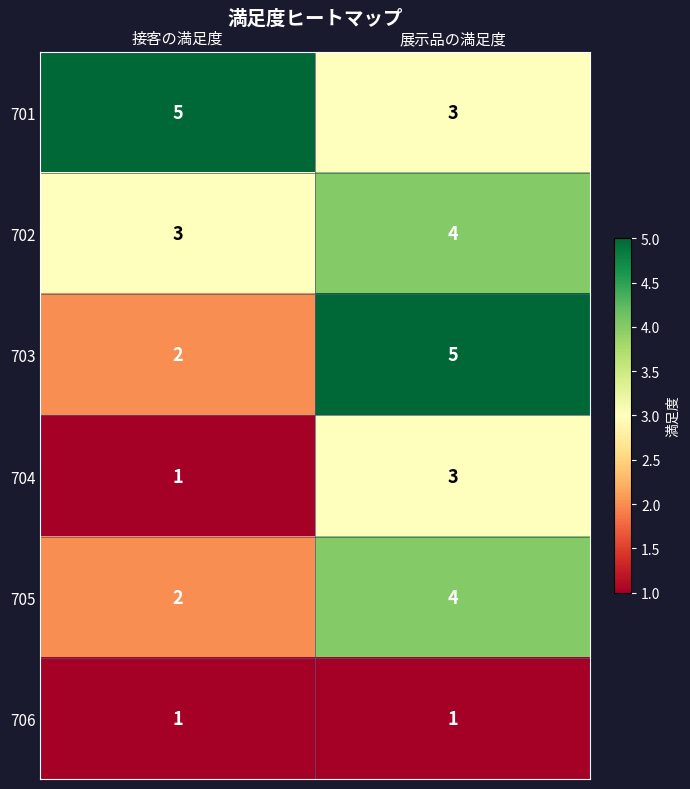

What is the difference between the maximum and minimum values in the 703 series?

3